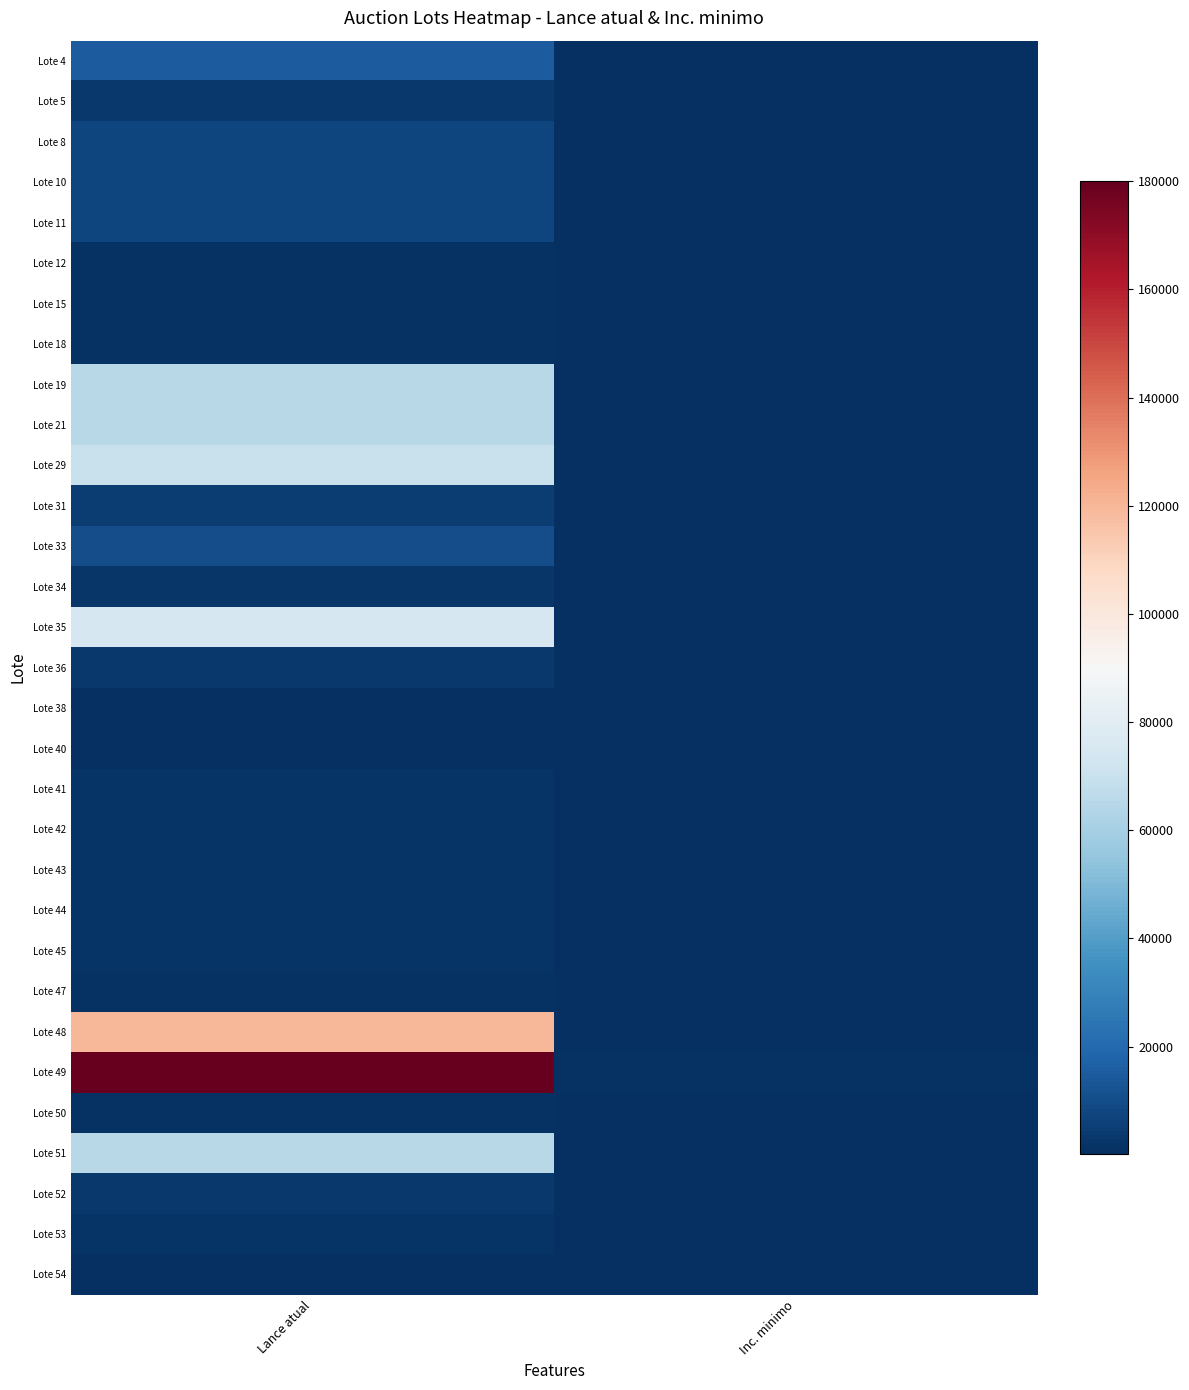

What is the difference between the highest and lowest values at Lance atual?

179900